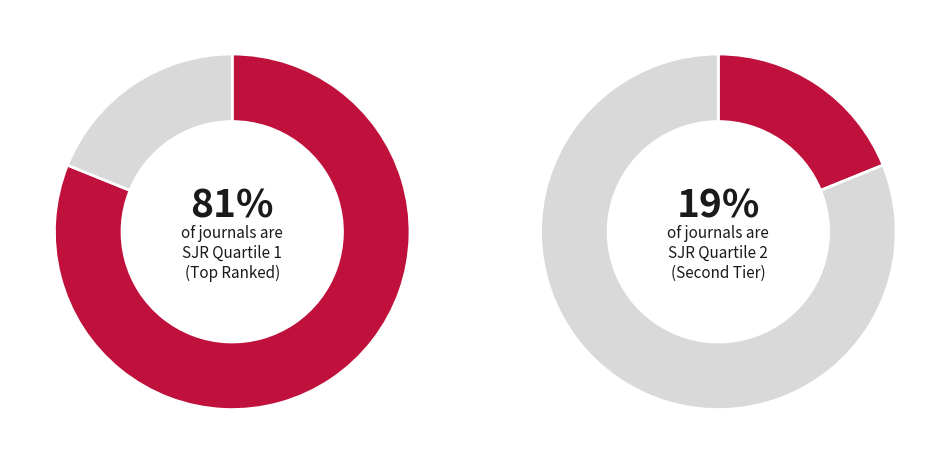

To the nearest percent, what is the average slice percentage?

50%